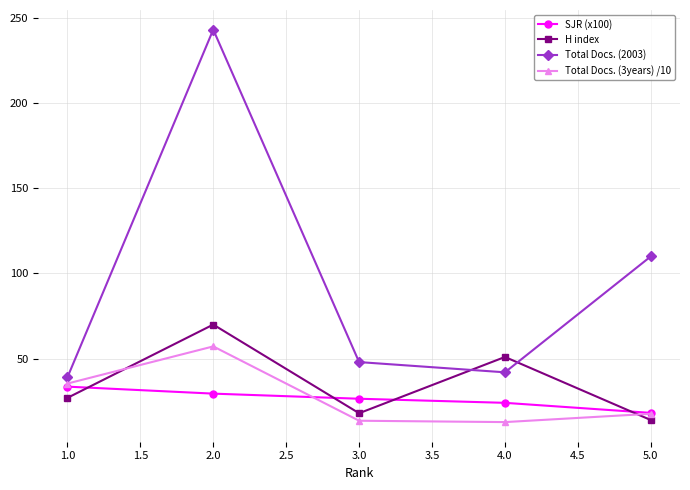

What is the difference between the highest and lowest values at 5.0?

96.0